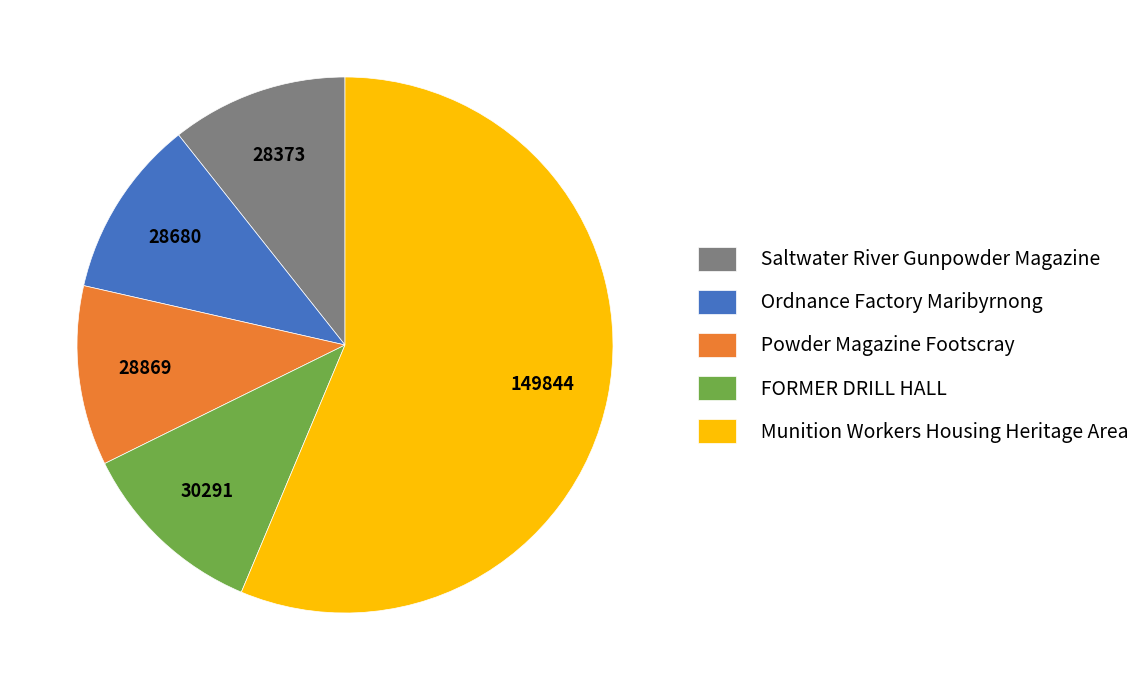

Combined, do Saltwater River Gunpowder Magazine and Ordnance Factory Maribyrnong account for over 50%?

No